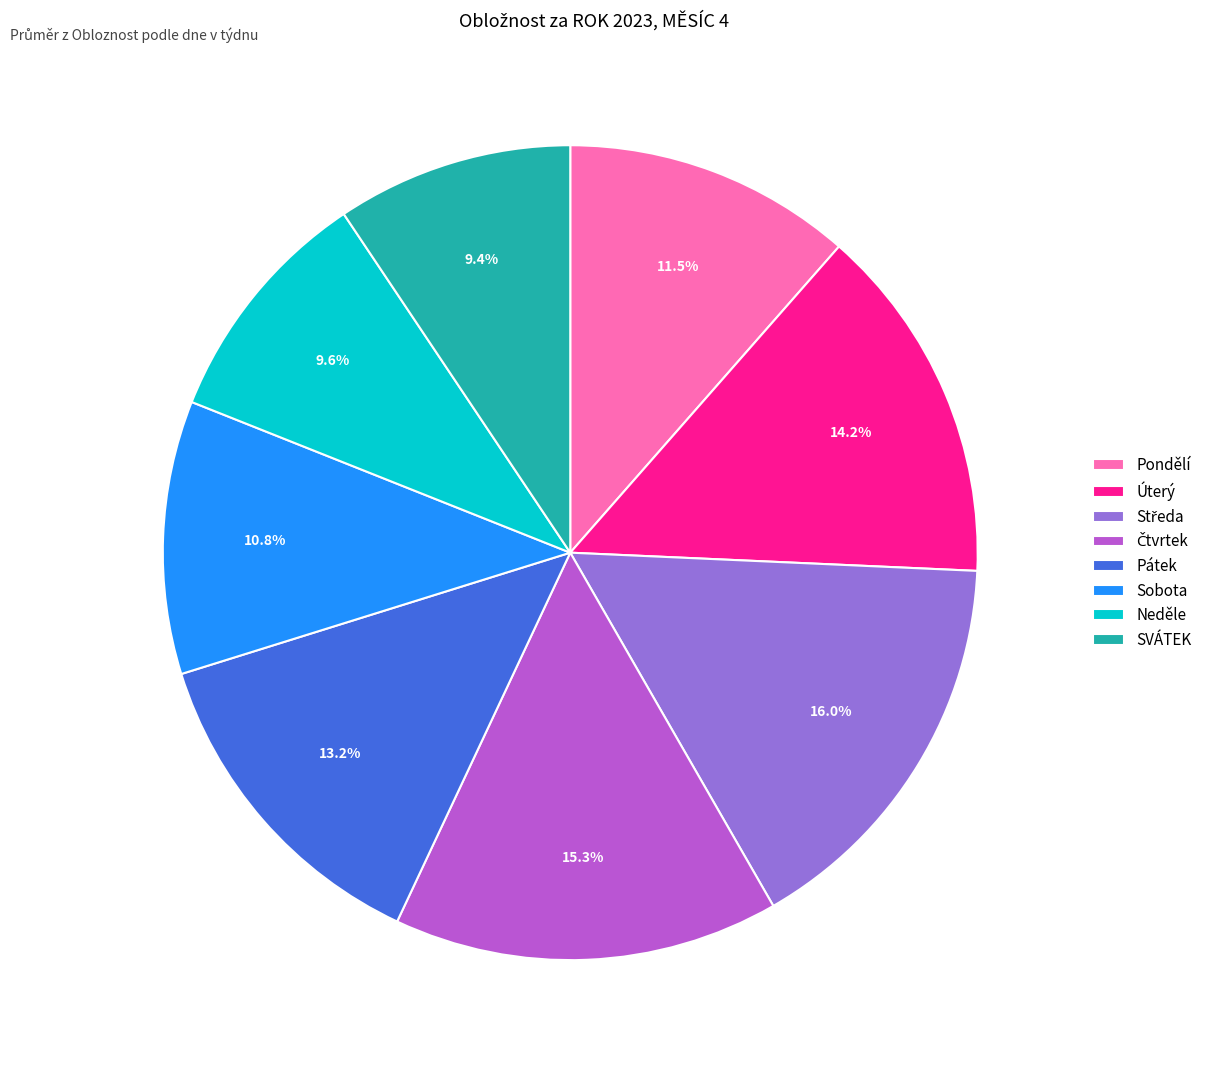

What percentage is the Pátek slice, to the nearest percent?

13%